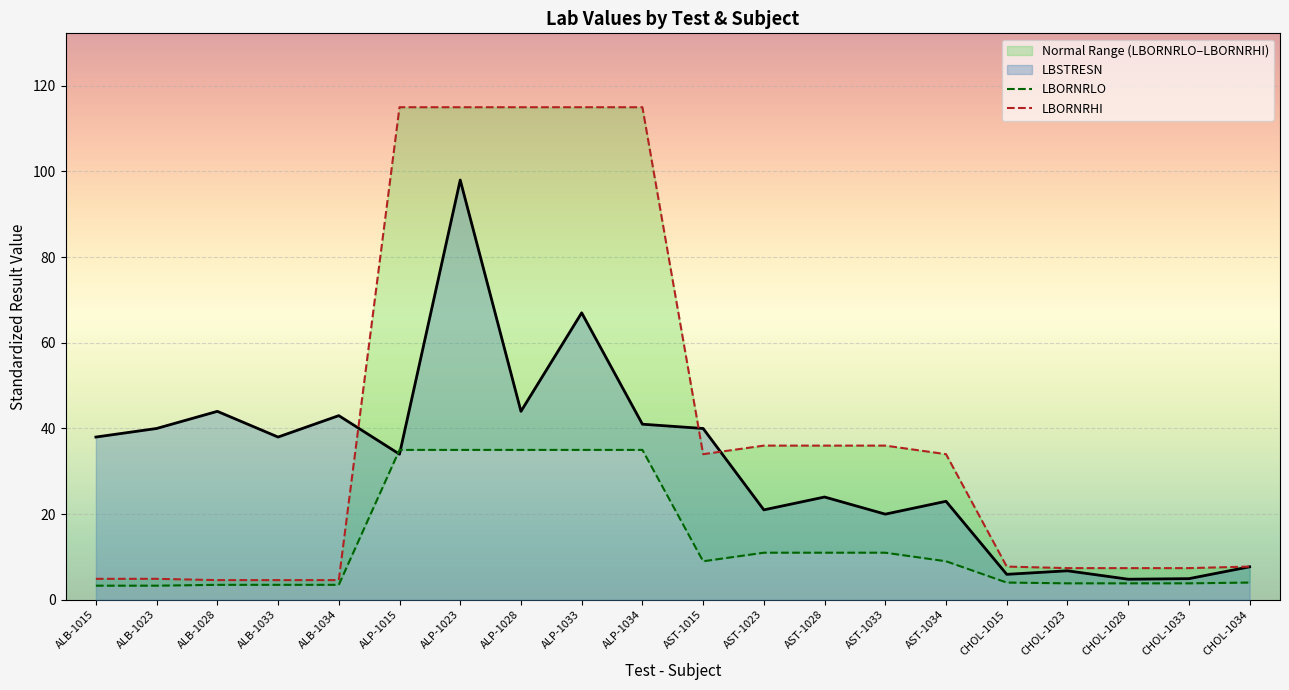

True or false: LBORNRHI and LBORNRLO intersect in this chart.

False